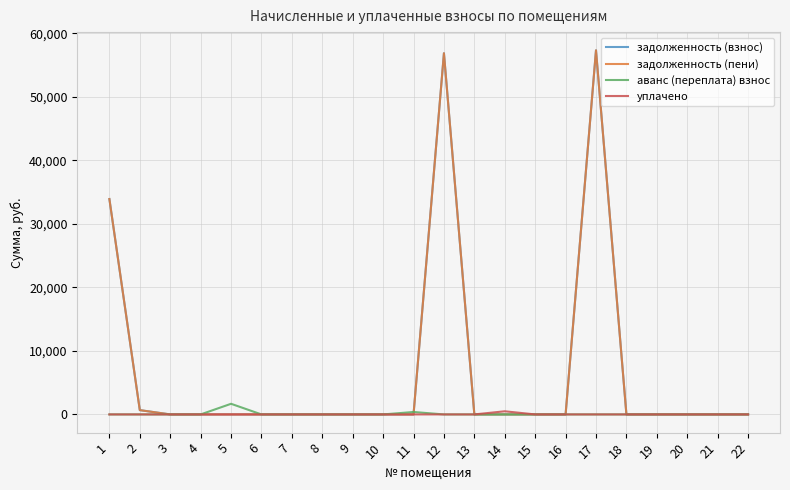

What is the total value across all series at 1?

67823.2